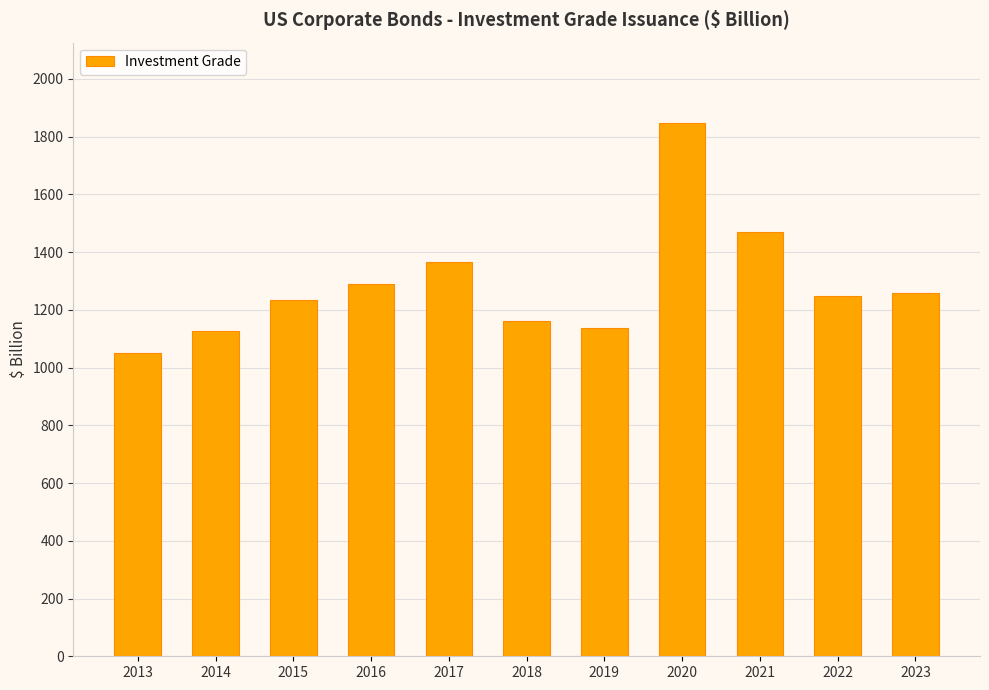

The value at 2017 is 1817.8. True or false?

False